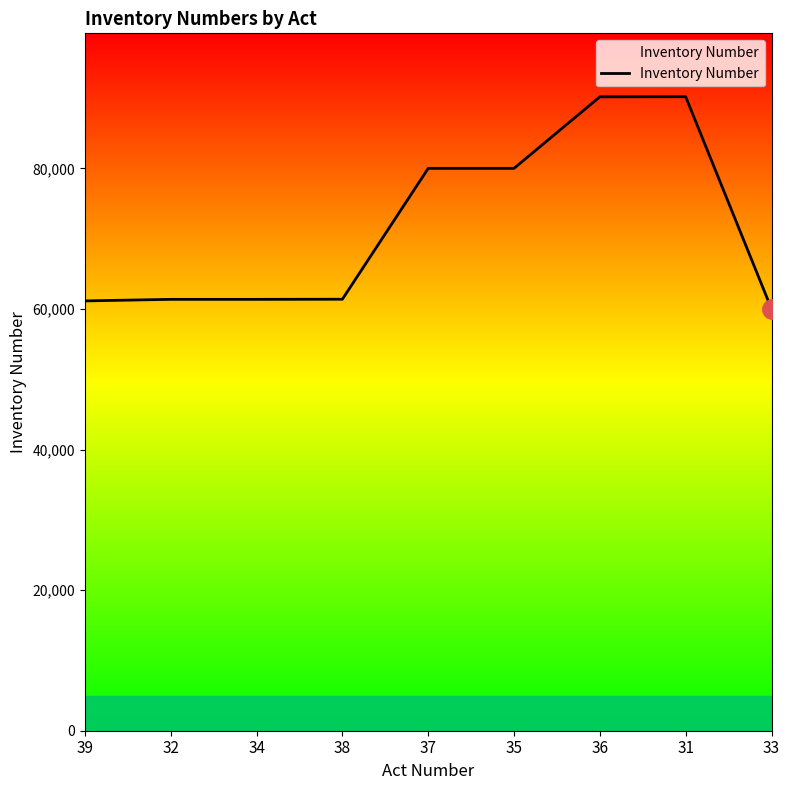

The value at 38 is 61384. True or false?

True